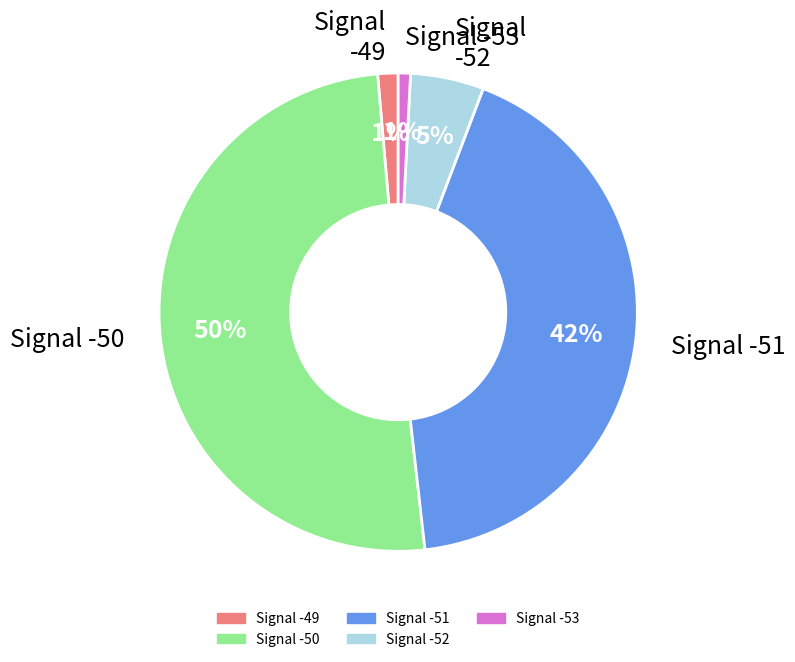

Does any single category account for the majority?

Yes